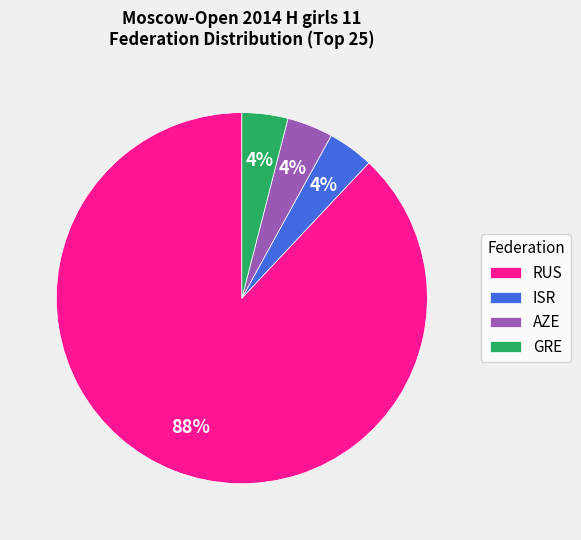

To the nearest percent, what portion does RUS represent?

88%